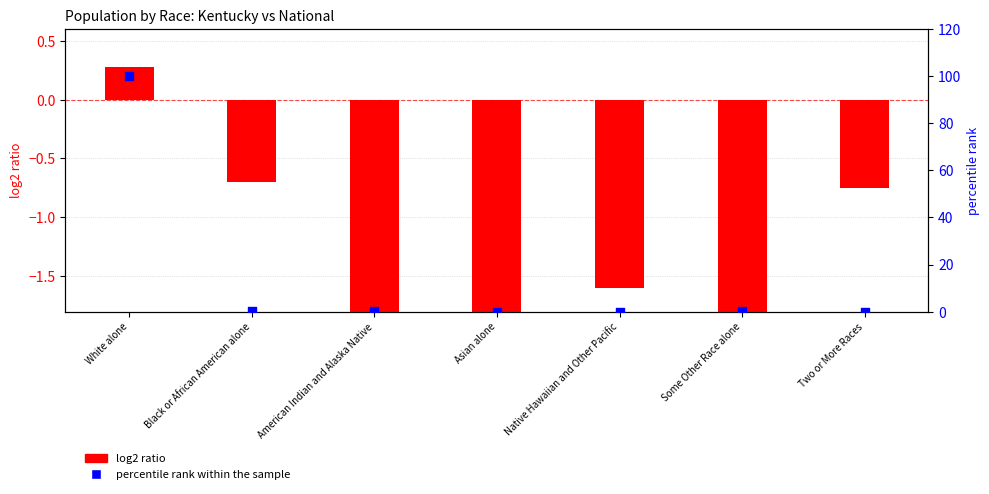

Which series has the widest spread of Y values?

percentile rank within the sample